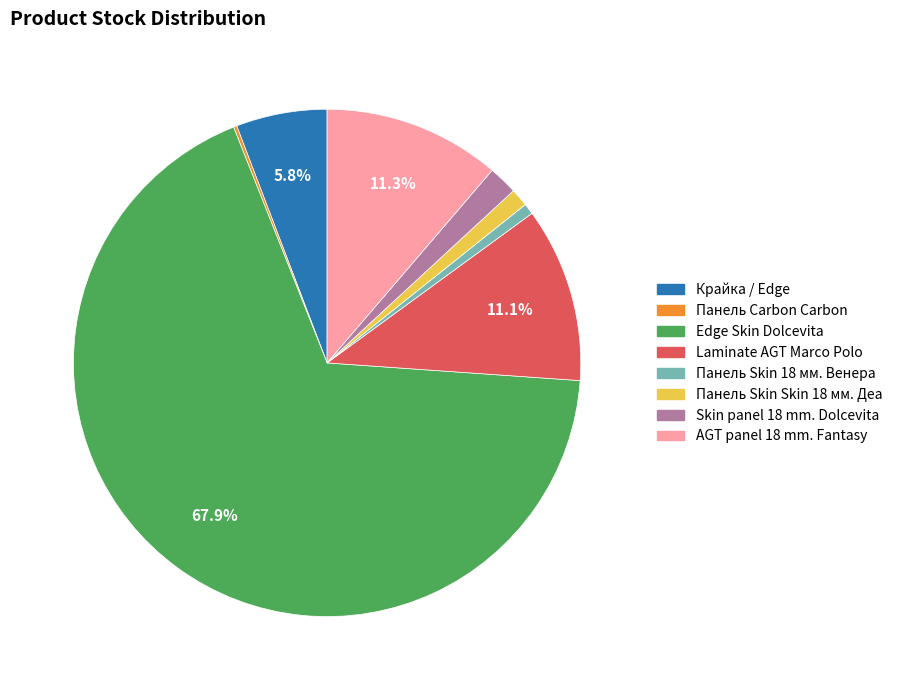

To the nearest percent, what is the difference between the Edge Skin Dolcevita and Крайка / Edge slice percentages?

62%